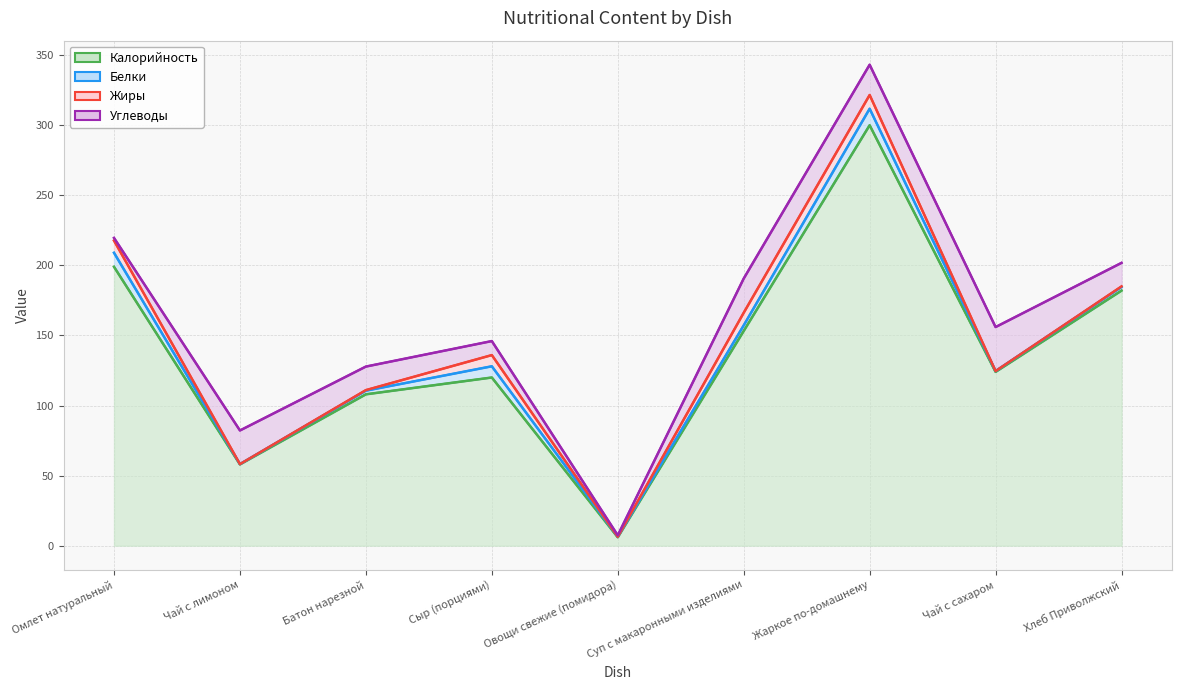

True or false: Жиры has more than 2 points higher than both neighbors.

False